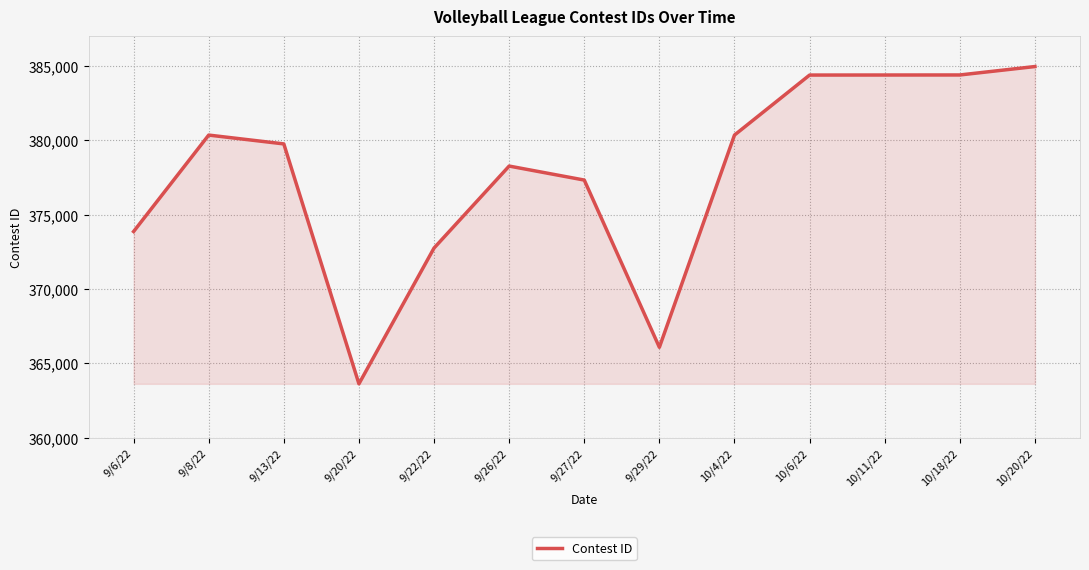

Is it true that the value at 10/20/22 is 384963?

True